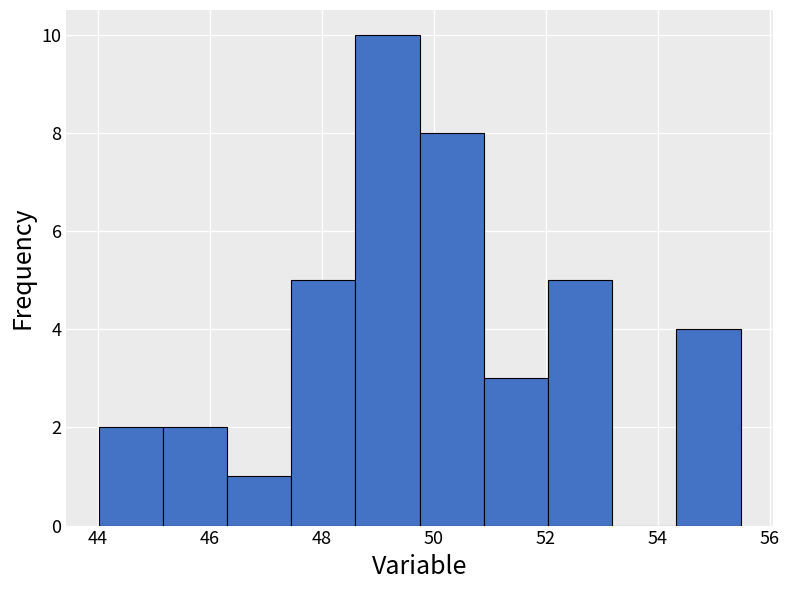

Which range on the x-axis has the tallest bar?

48.6 to 49.8